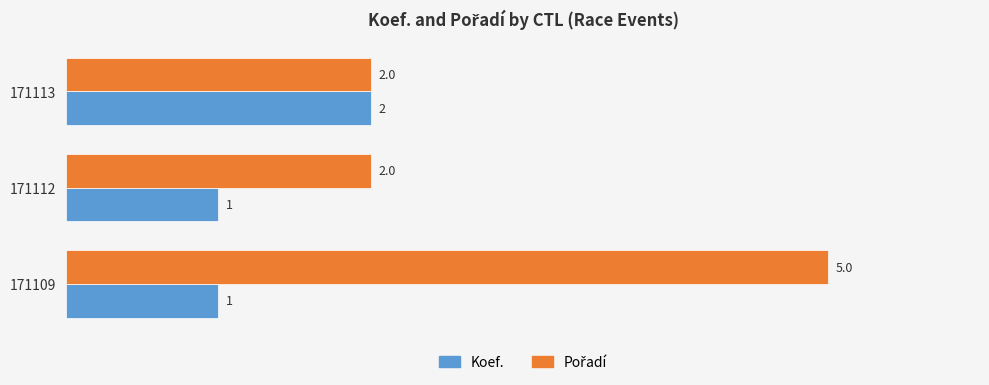

Is it true that Koef. equals 1 at 171112?

True